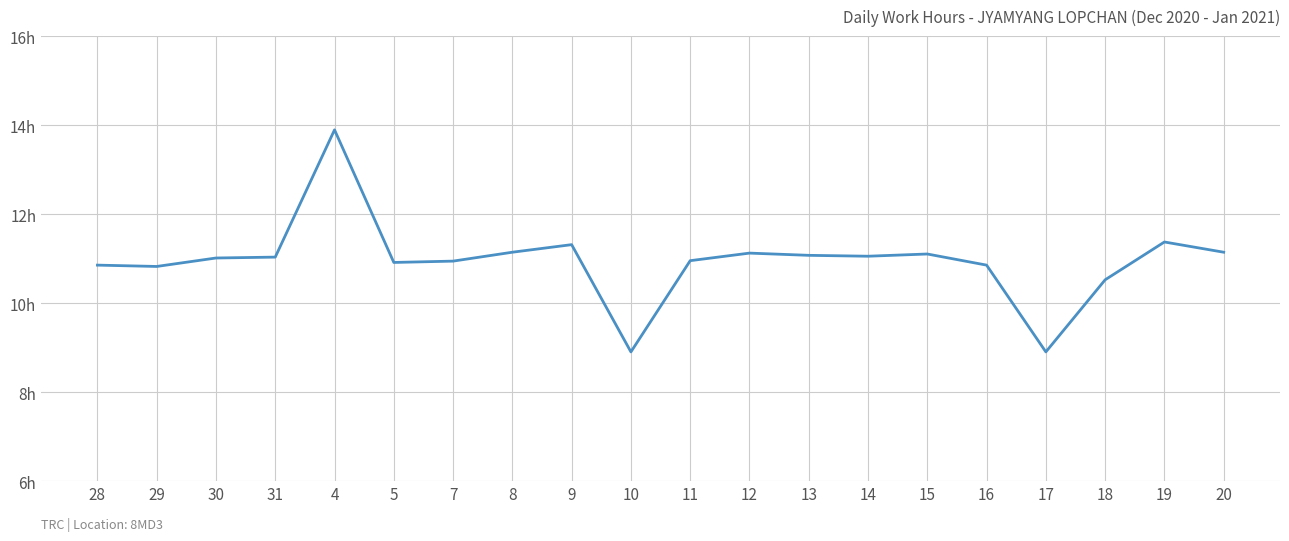

At which category does the chart reach its peak across all series?

4